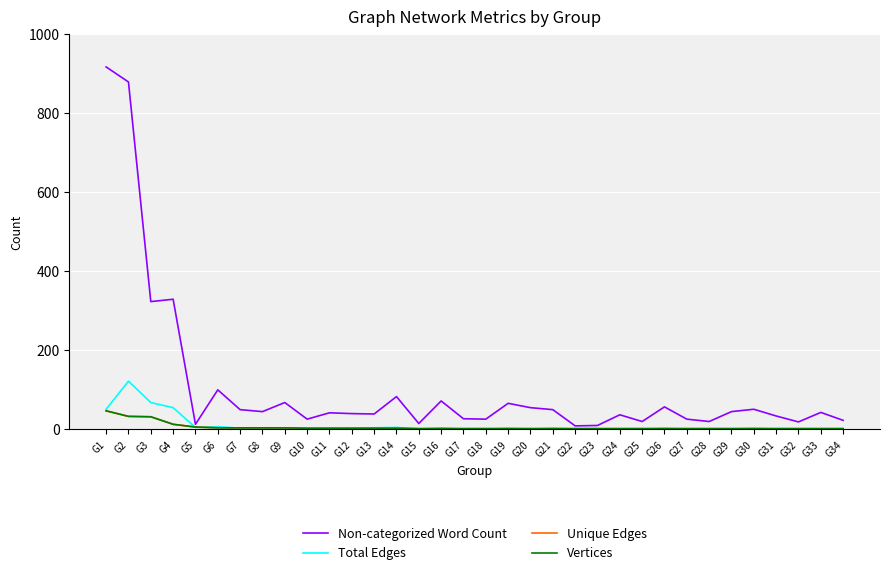

True or false: Vertices and Non-categorized Word Count intersect in this chart.

False